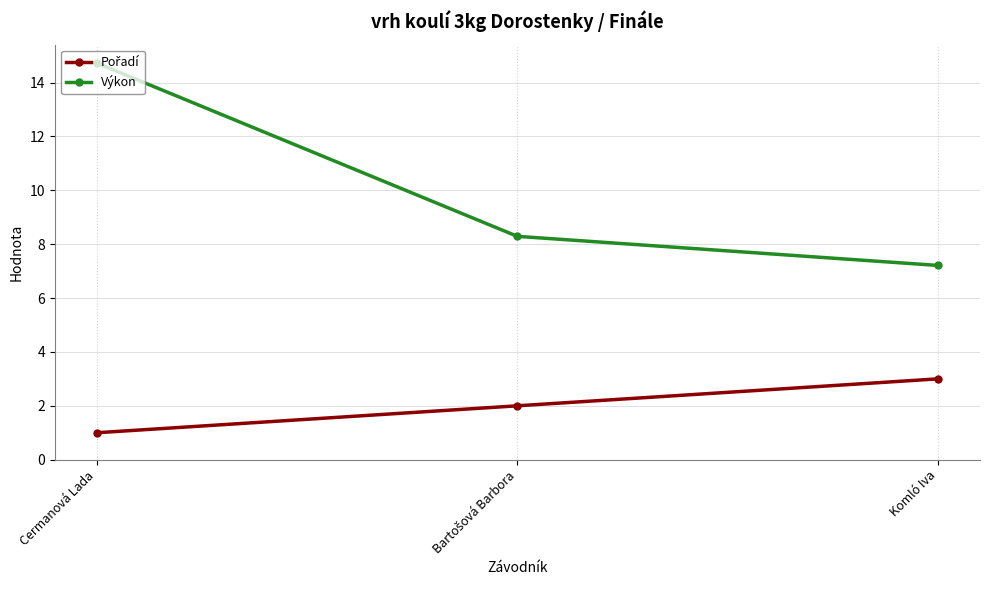

Which series changed the most between Cermanová Lada and Komló Iva?

Výkon